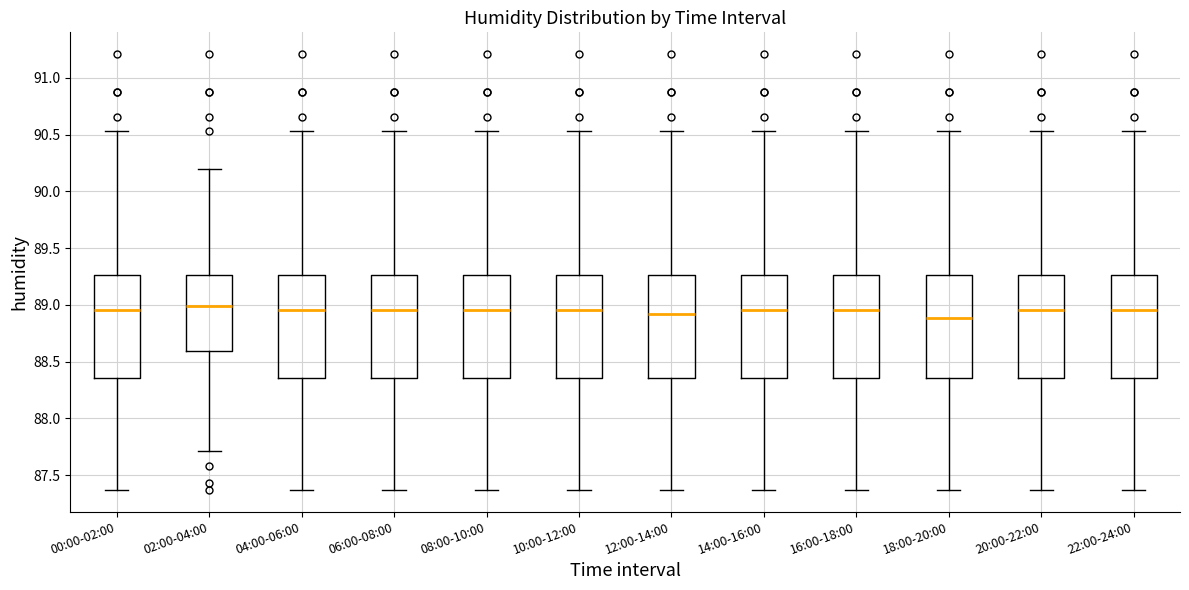

Reading left to right, transcribe this box plot: for each box, give where its median line is, the range the box spans, and where its two whiskers end, as read against the y-axis. The values are not printed on the chart, so give them approximately, as read against the axis.

00:00-02:00: median 88.95, box 88.35 to 89.25, whiskers 87.35 to 90.55
02:00-04:00: median 89.00, box 88.60 to 89.25, whiskers 87.70 to 90.20
04:00-06:00: median 88.95, box 88.35 to 89.25, whiskers 87.35 to 90.55
06:00-08:00: median 88.95, box 88.35 to 89.25, whiskers 87.35 to 90.55
08:00-10:00: median 88.95, box 88.35 to 89.25, whiskers 87.35 to 90.55
10:00-12:00: median 88.95, box 88.35 to 89.25, whiskers 87.35 to 90.55
12:00-14:00: median 88.90, box 88.35 to 89.25, whiskers 87.35 to 90.55
14:00-16:00: median 88.95, box 88.35 to 89.25, whiskers 87.35 to 90.55
16:00-18:00: median 88.95, box 88.35 to 89.25, whiskers 87.35 to 90.55
18:00-20:00: median 88.90, box 88.35 to 89.25, whiskers 87.35 to 90.55
20:00-22:00: median 88.95, box 88.35 to 89.25, whiskers 87.35 to 90.55
22:00-24:00: median 88.95, box 88.35 to 89.25, whiskers 87.35 to 90.55